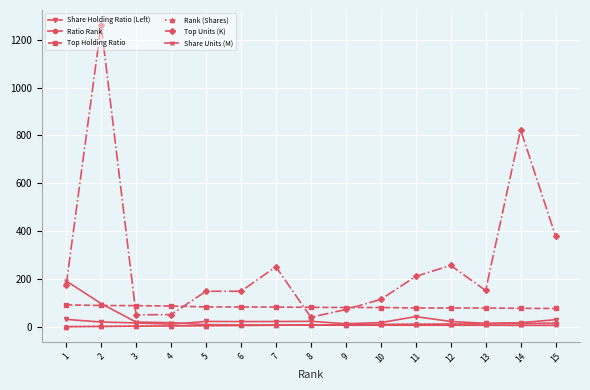

What is the difference between the highest and lowest values at 8?

74.4